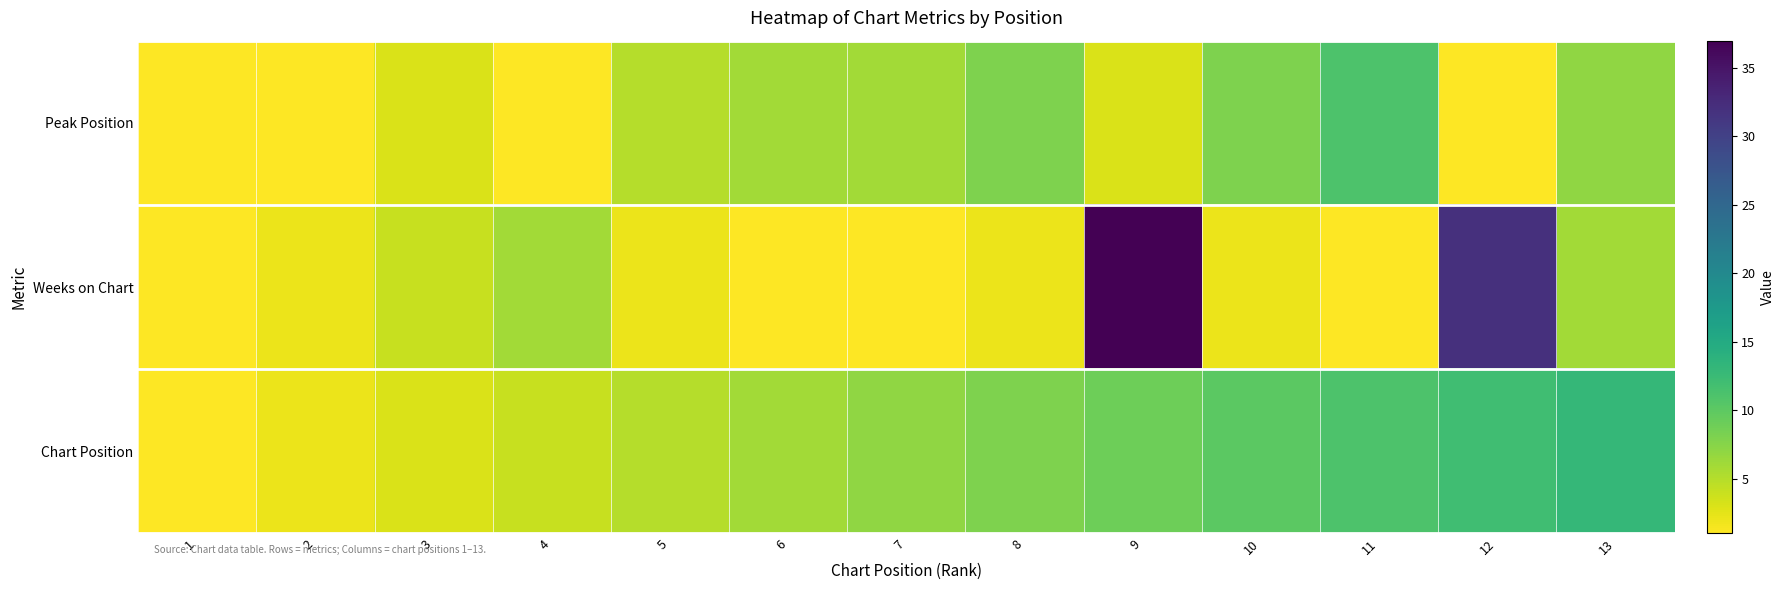

How many data points does each series have?

13